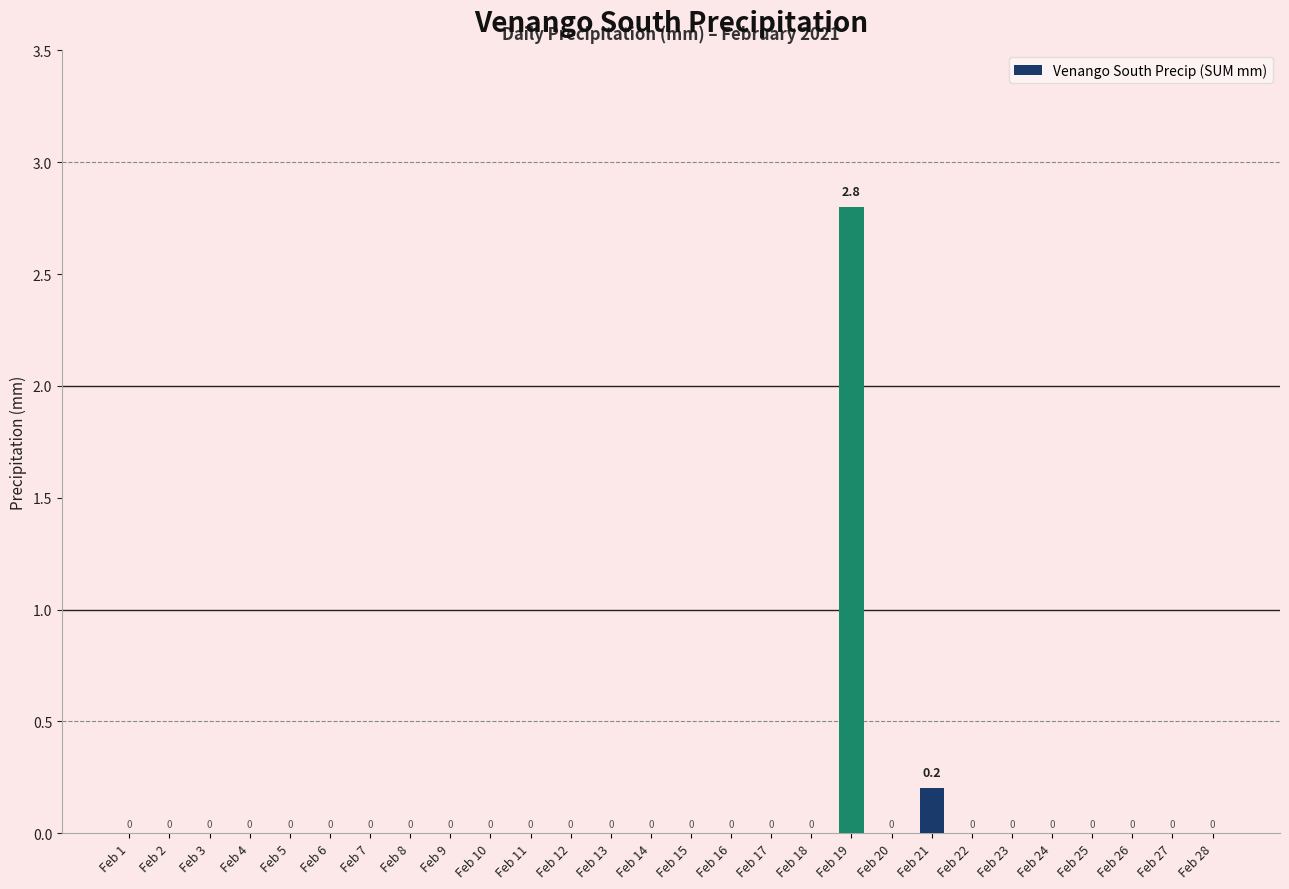

Count the number of values greater than 0.

2